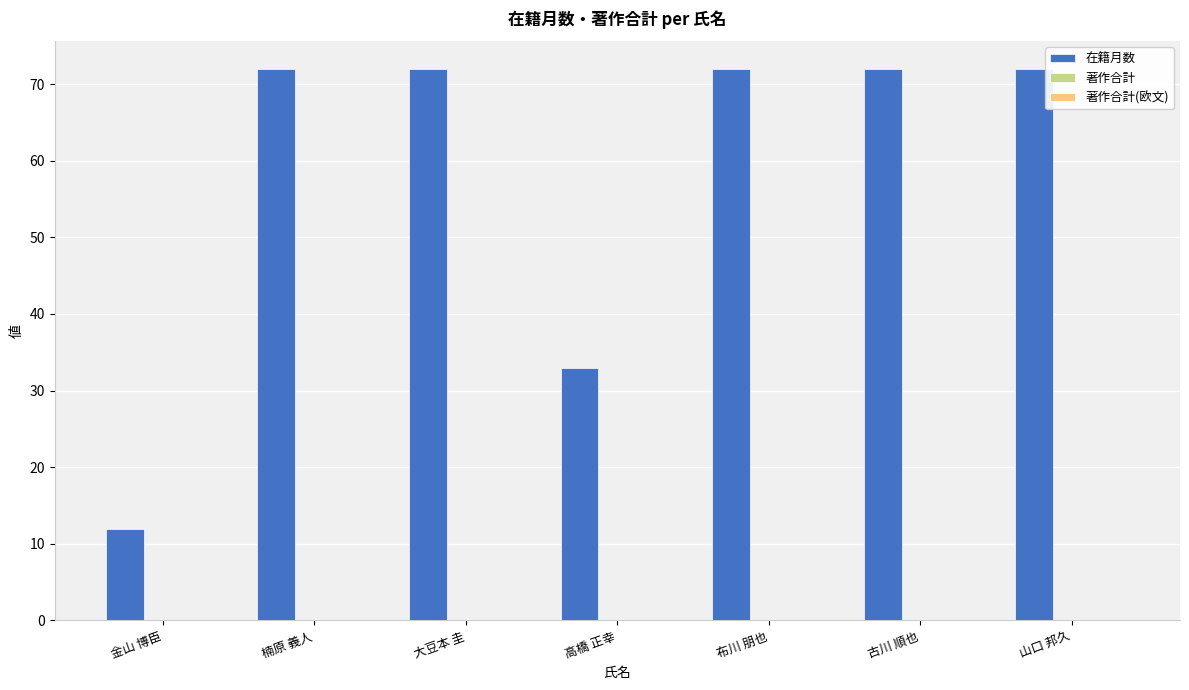

What is the sum of all values?

405